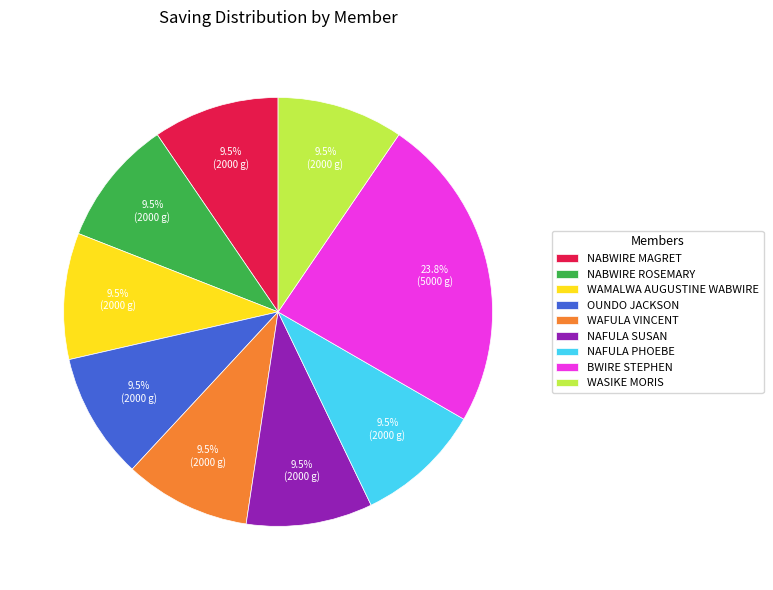

Which slice is the largest?

BWIRE STEPHEN